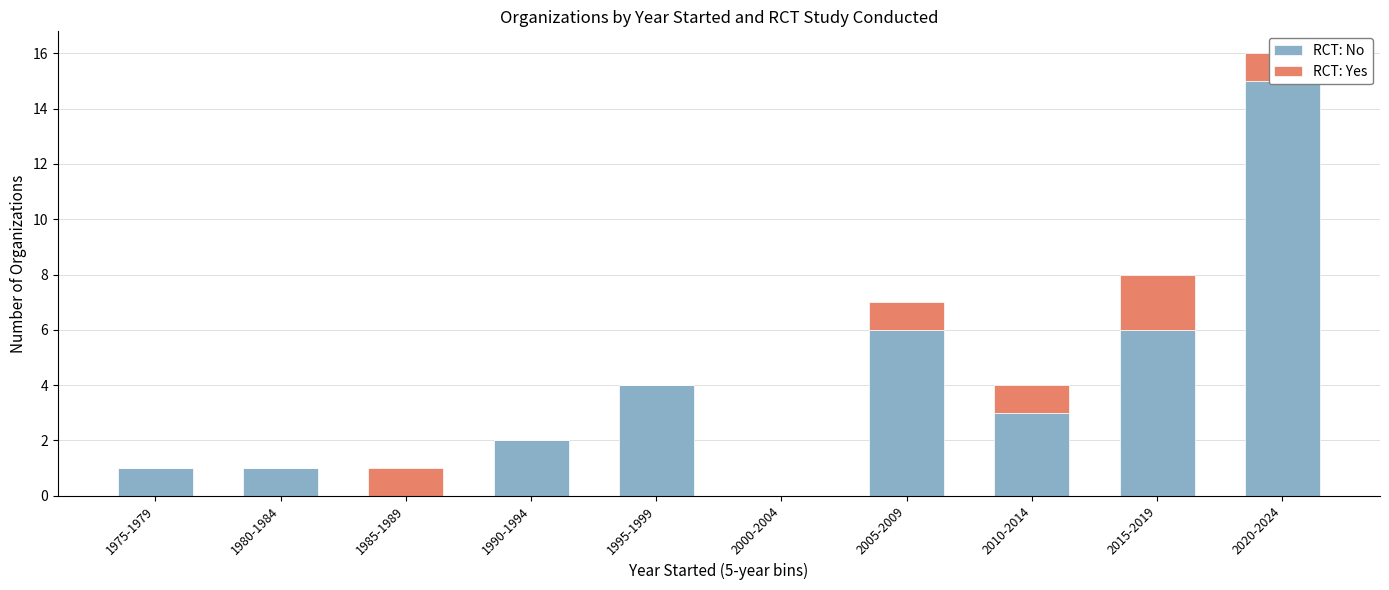

Which has a higher value, 1990-1994 or 1995-1999?

1995-1999